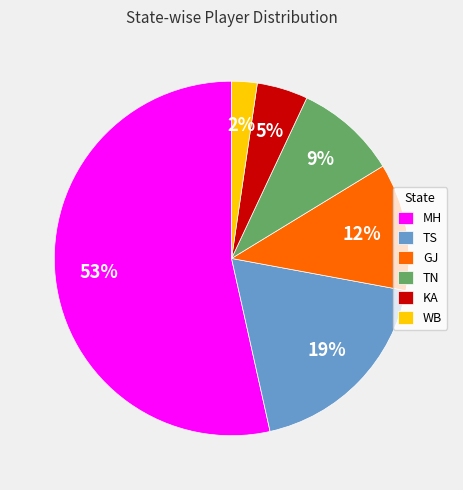

Count the number of slices in the pie.

6